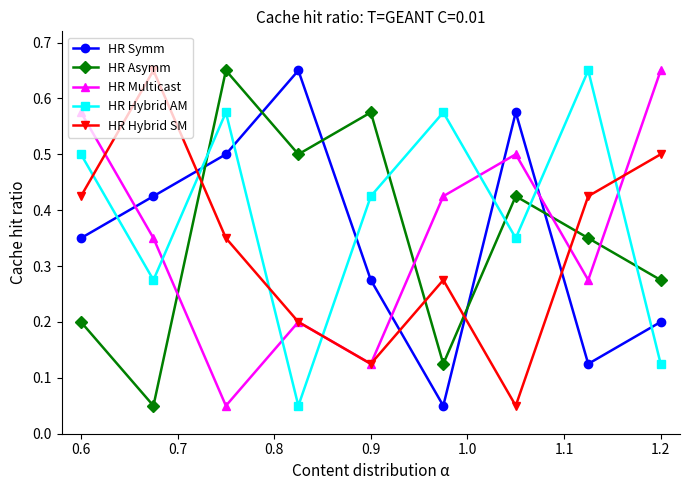

How many interior local peaks does the HR Multicast series have?

2